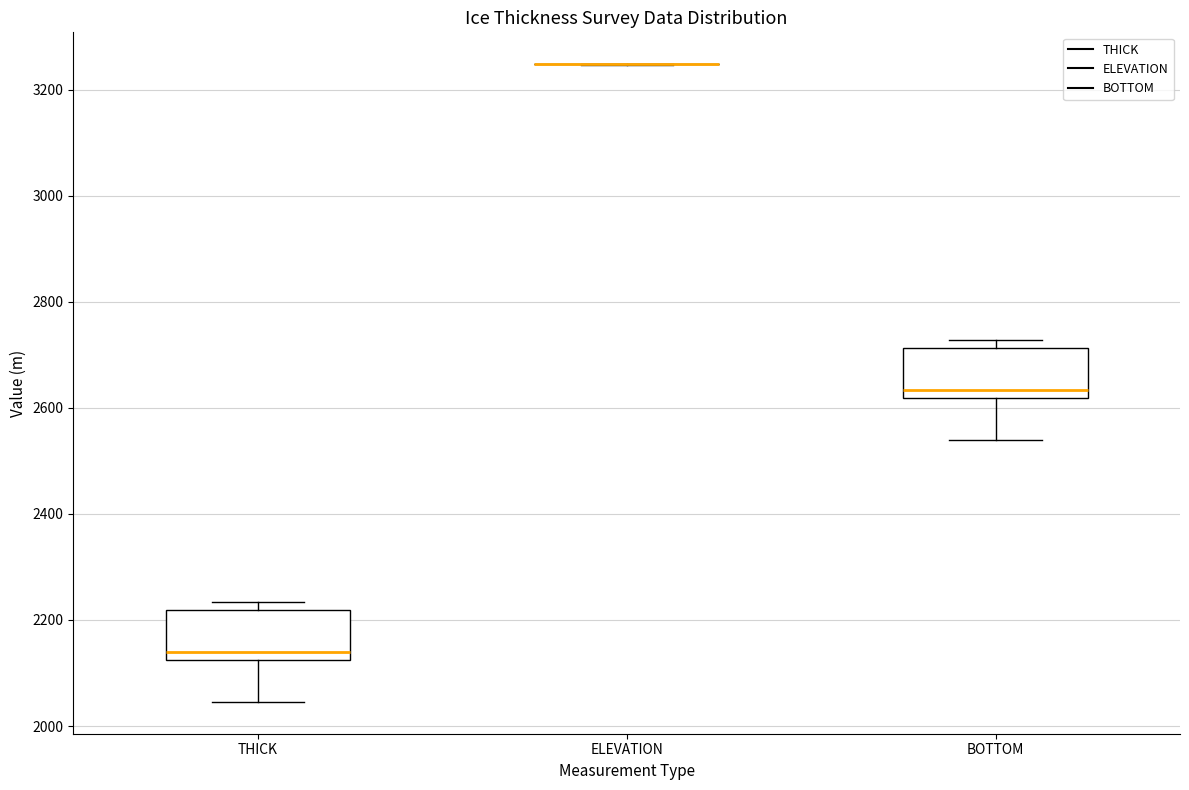

Reading left to right, read every box against the y-axis: the position of its median line, the range the box covers, and the ends of its whiskers. The values are not printed on the chart, so give them approximately, as read against the axis.

THICK: median 2140, box 2120 to 2220, whiskers 2040 to 2240
ELEVATION: box collapsed to a line at 3240, whiskers 3240 to 3240
BOTTOM: median 2640, box 2620 to 2720, whiskers 2540 to 2720 (just above the box's upper edge)